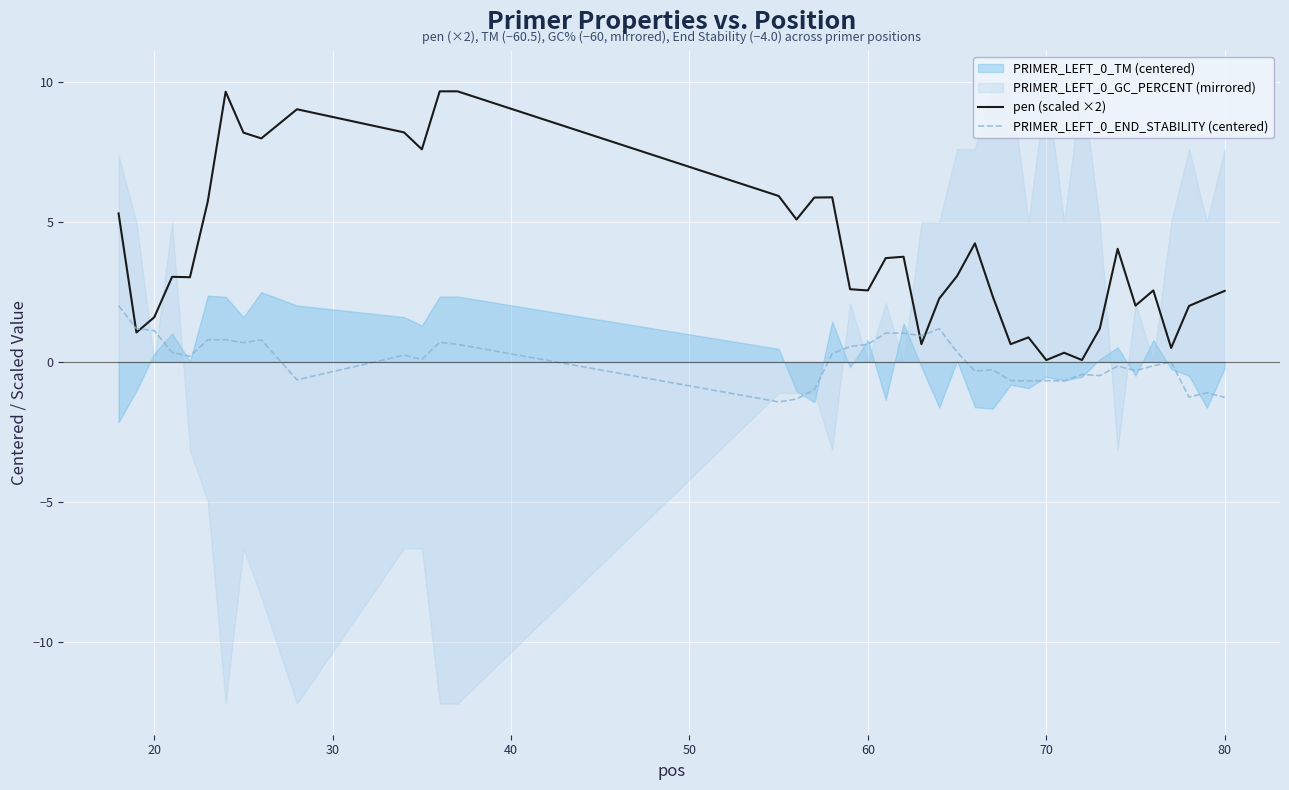

At which category is the sum across all series the highest?

70